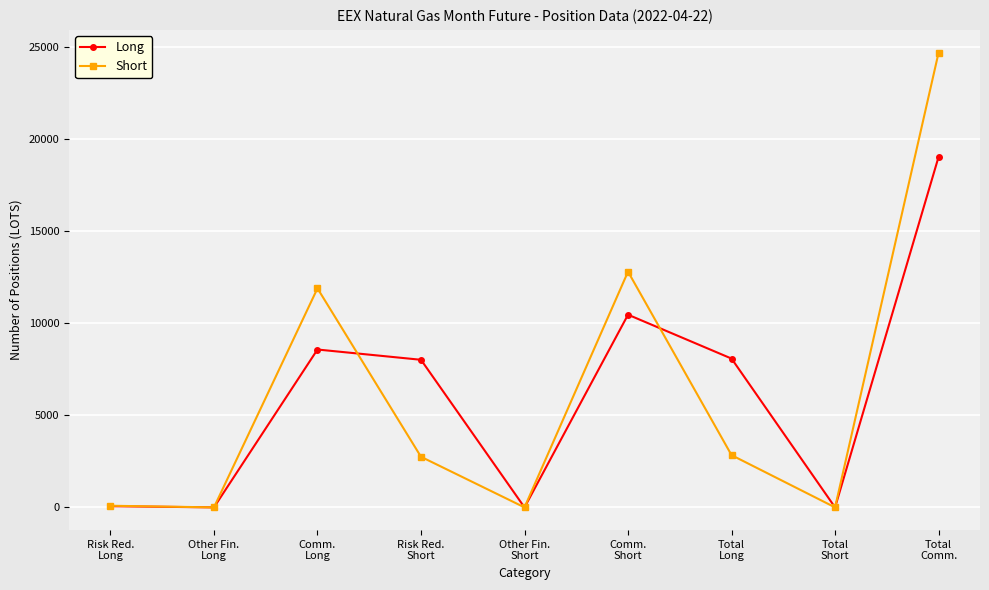

What is the sum of the Short values at Risk Red.
Short and Total
Short?

2749